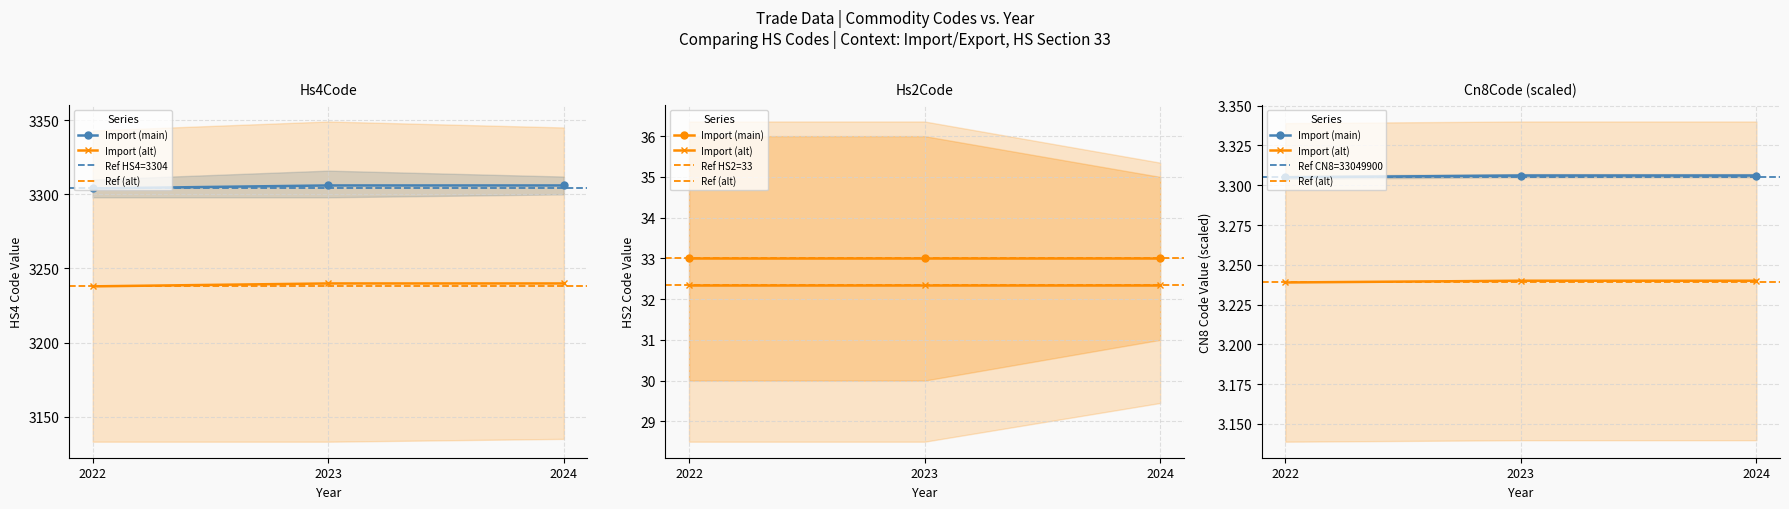

Read the Cn8Code_Import value at 2023.

3239.9